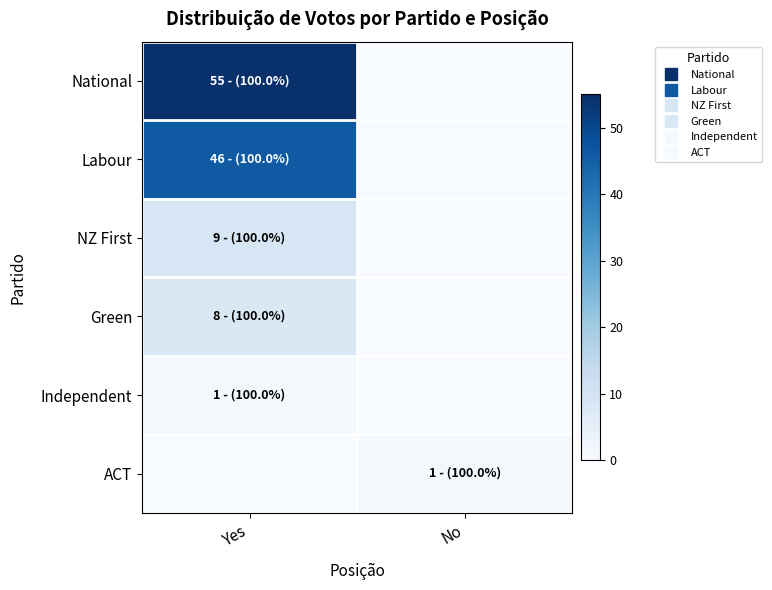

Reading left to right, what are all the values shown in this chart?

National: Yes=55	No=0
Labour: Yes=46	No=0
NZ First: Yes=9	No=0
Green: Yes=8	No=0
Independent: Yes=1	No=0
ACT: Yes=0	No=1